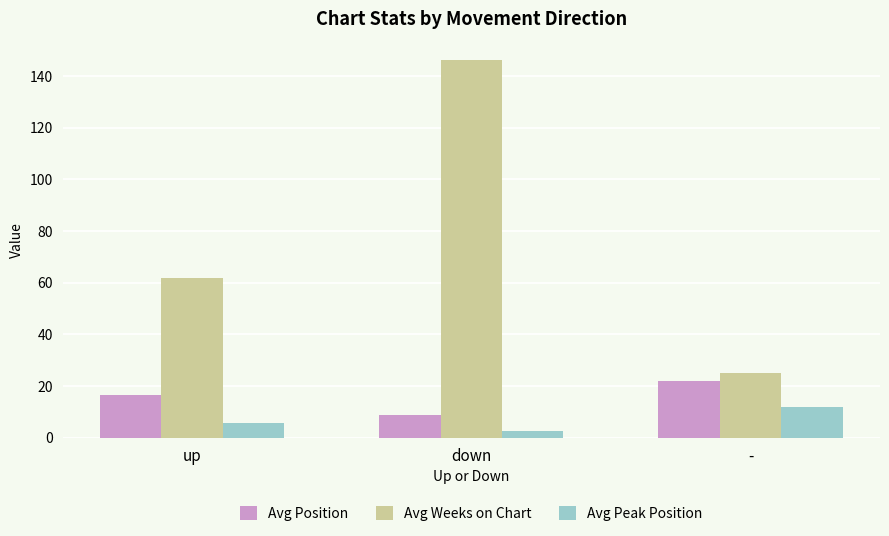

At which category is the sum across all series the highest?

down